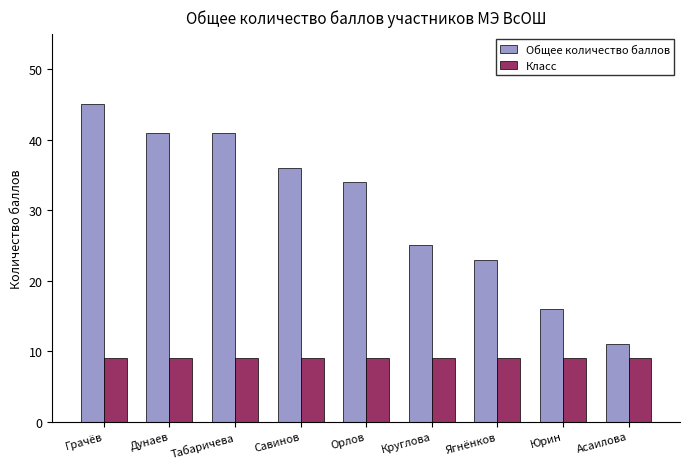

What is the value of the Класс bar at the 8th from the left?

9